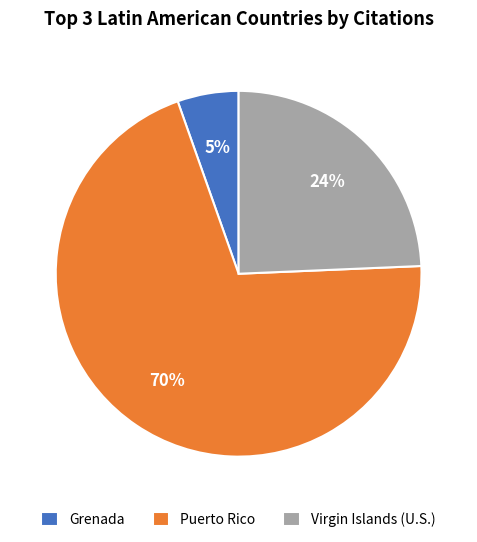

How many segments does this pie chart have?

3